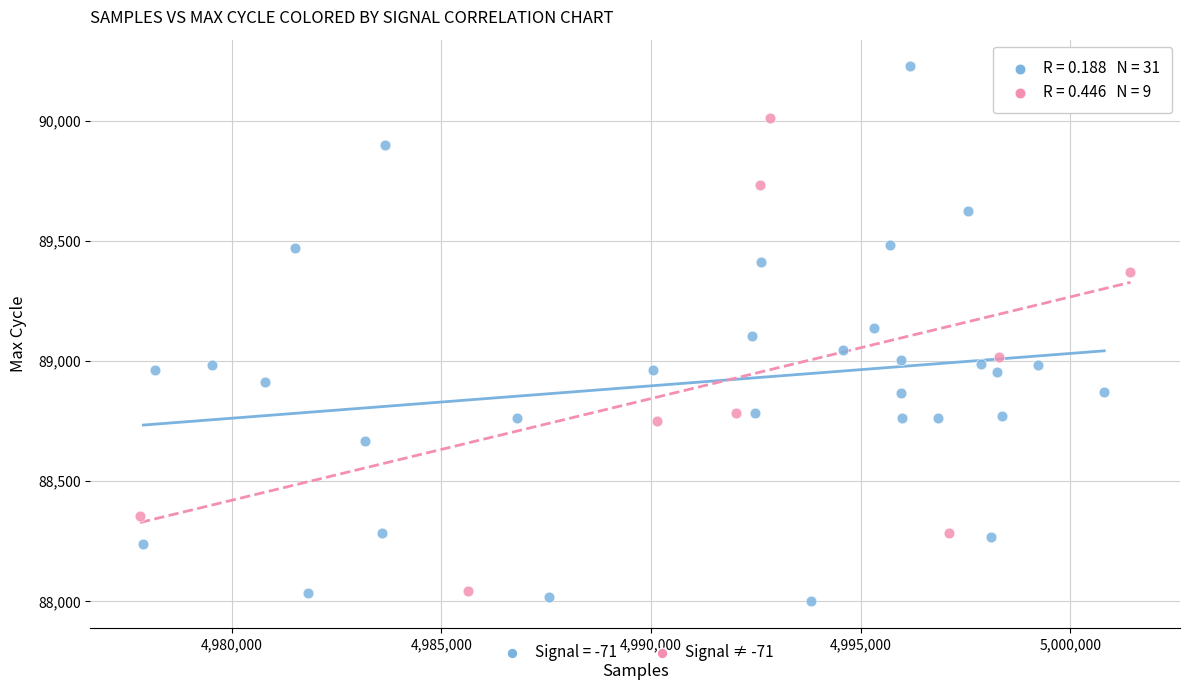

Which series has the widest spread of Y values?

Signal = -71